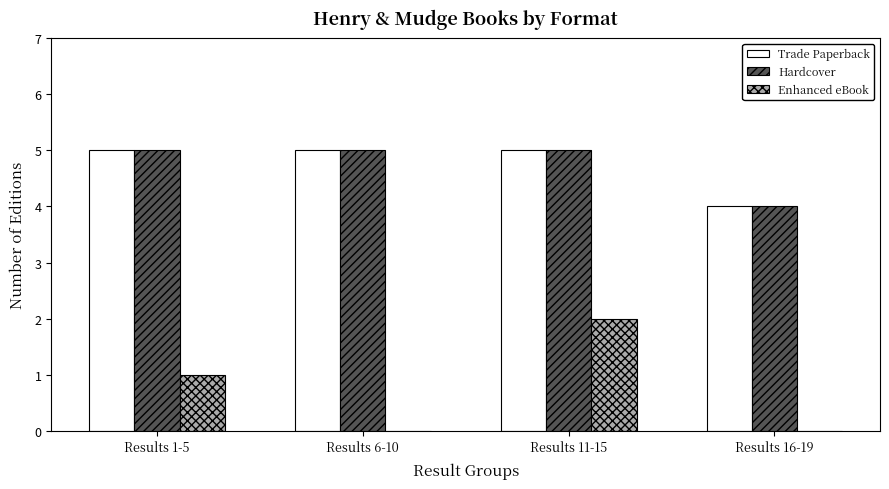

Is the value of Trade Paperback at Results 11-15 greater than the value of Enhanced eBook at Results 1-5?

Yes